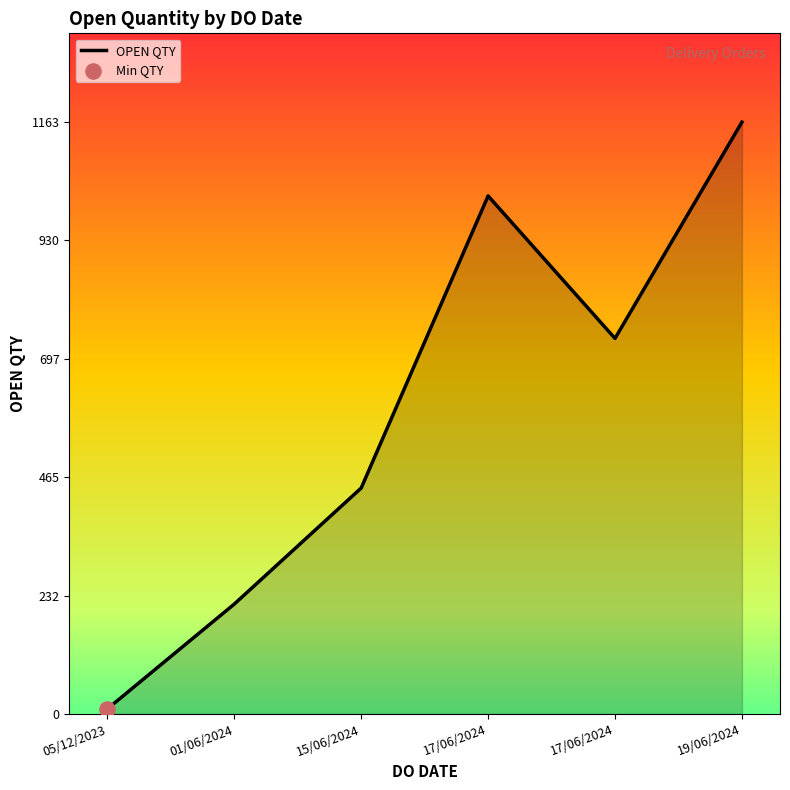

Approximately how many times larger is the value at 17/06/2024 compared to 15/06/2024?

2.3